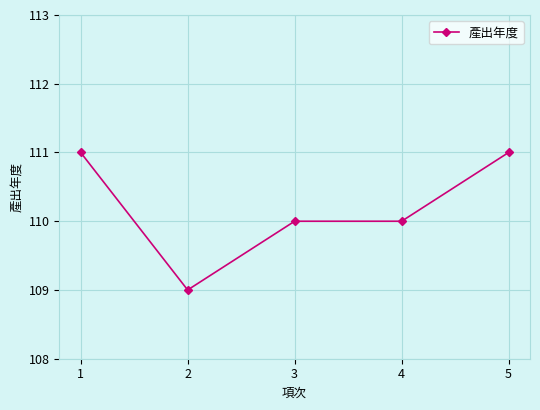

What is the value of the 3rd point from the left?

110